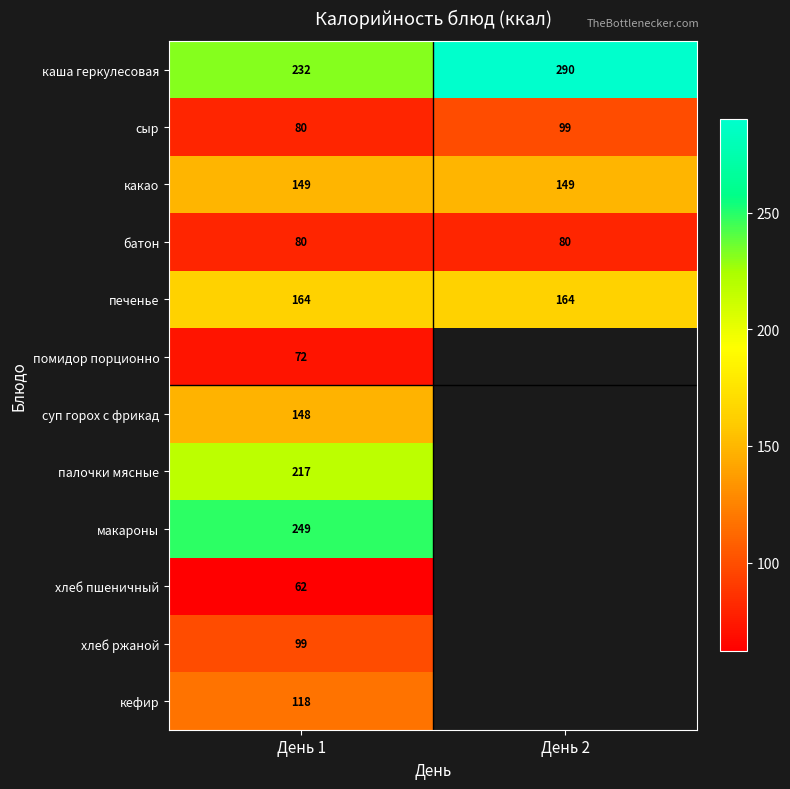

True or false: сыр has a value of 99 at День 2.

True